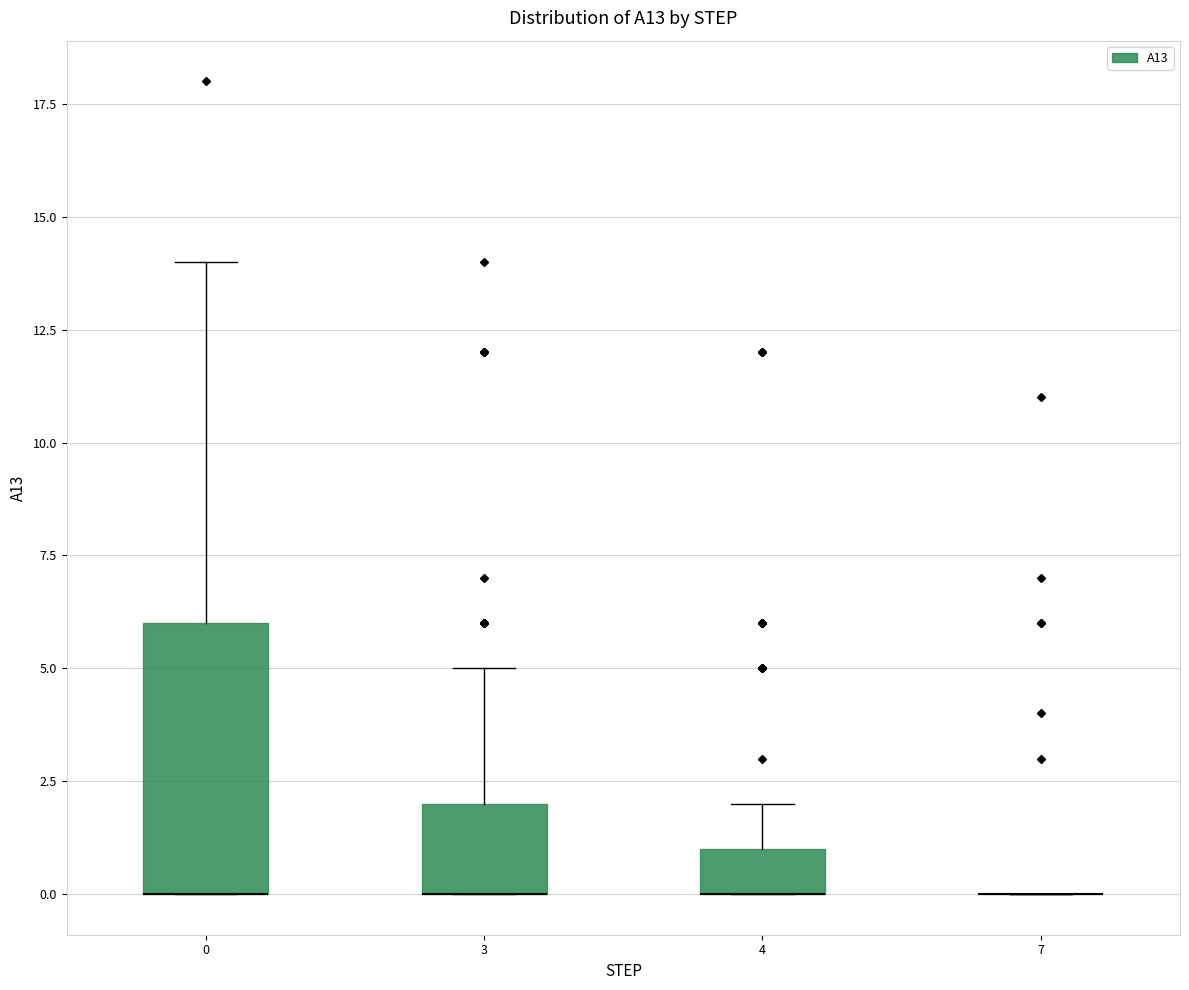

Reading left to right, read every box against the y-axis: the position of its median line, the range the box covers, and the ends of its whiskers. The values are not printed on the chart, so give them approximately, as read against the axis.

0: median 0 (drawn on the box's lower edge), box 0 to 6, whiskers 0 to 14
3: median 0 (drawn on the box's lower edge), box 0 to 2, whiskers 0 to 5
4: median 0 (drawn on the box's lower edge), box 0 to 1, whiskers 0 to 2
7: box collapsed to a line at 0, whiskers 0 to 0